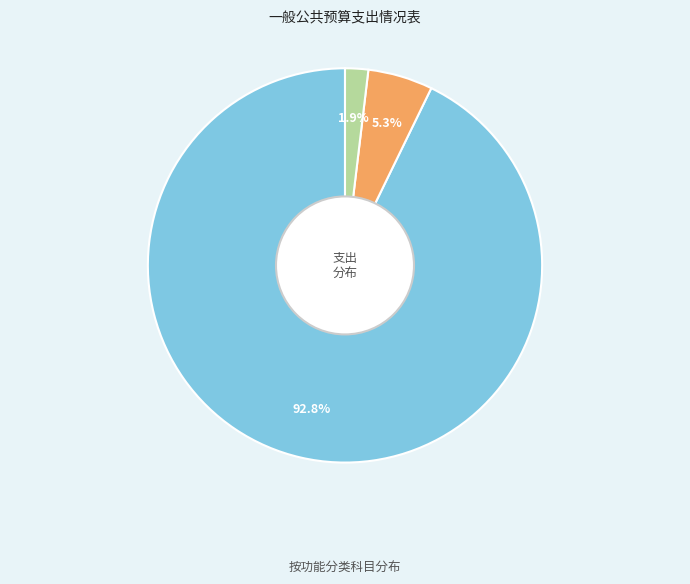

How many slices are in this pie chart?

3